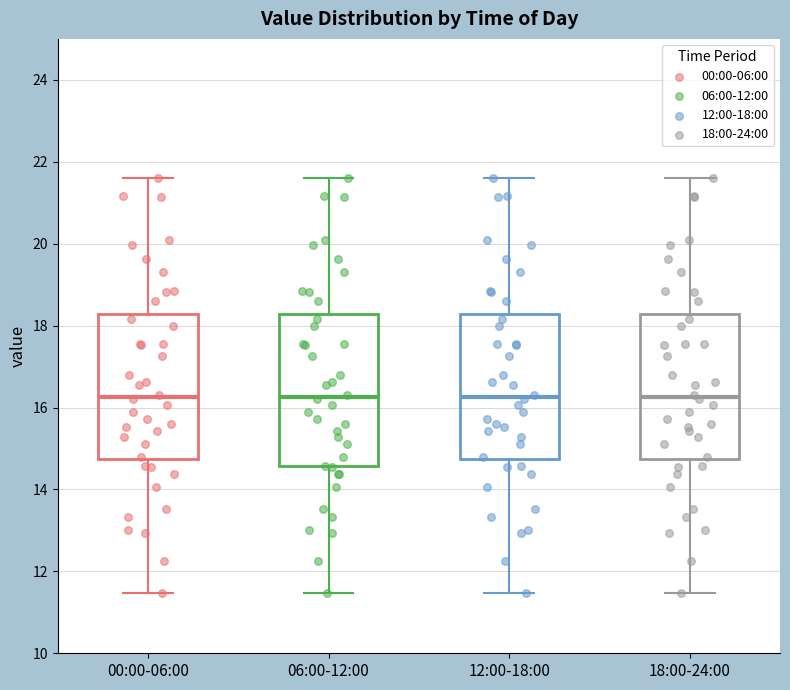

Reading left to right, read every box against the y-axis: the position of its median line, the range the box covers, and the ends of its whiskers. The values are not printed on the chart, so give them approximately, as read against the axis.

00:00-06:00: median 16.2, box 14.8 to 18.2, whiskers 11.4 to 21.6
06:00-12:00: median 16.2, box 14.6 to 18.2, whiskers 11.4 to 21.6
12:00-18:00: median 16.2, box 14.8 to 18.2, whiskers 11.4 to 21.6
18:00-24:00: median 16.2, box 14.8 to 18.2, whiskers 11.4 to 21.6